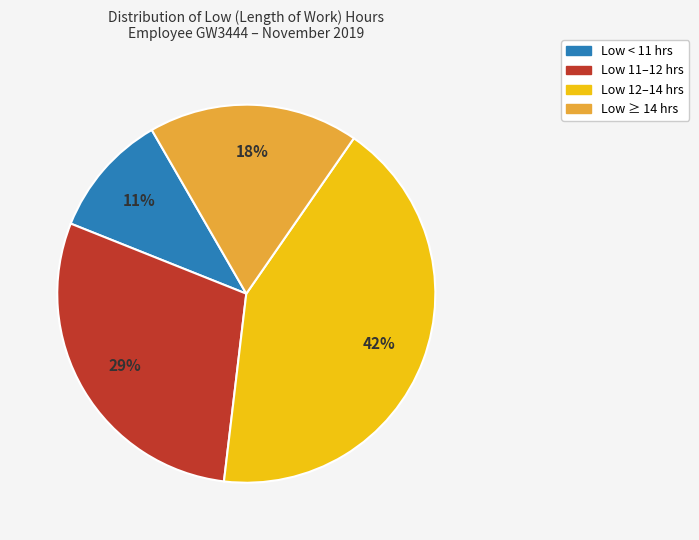

Is there a majority slice in this chart?

No